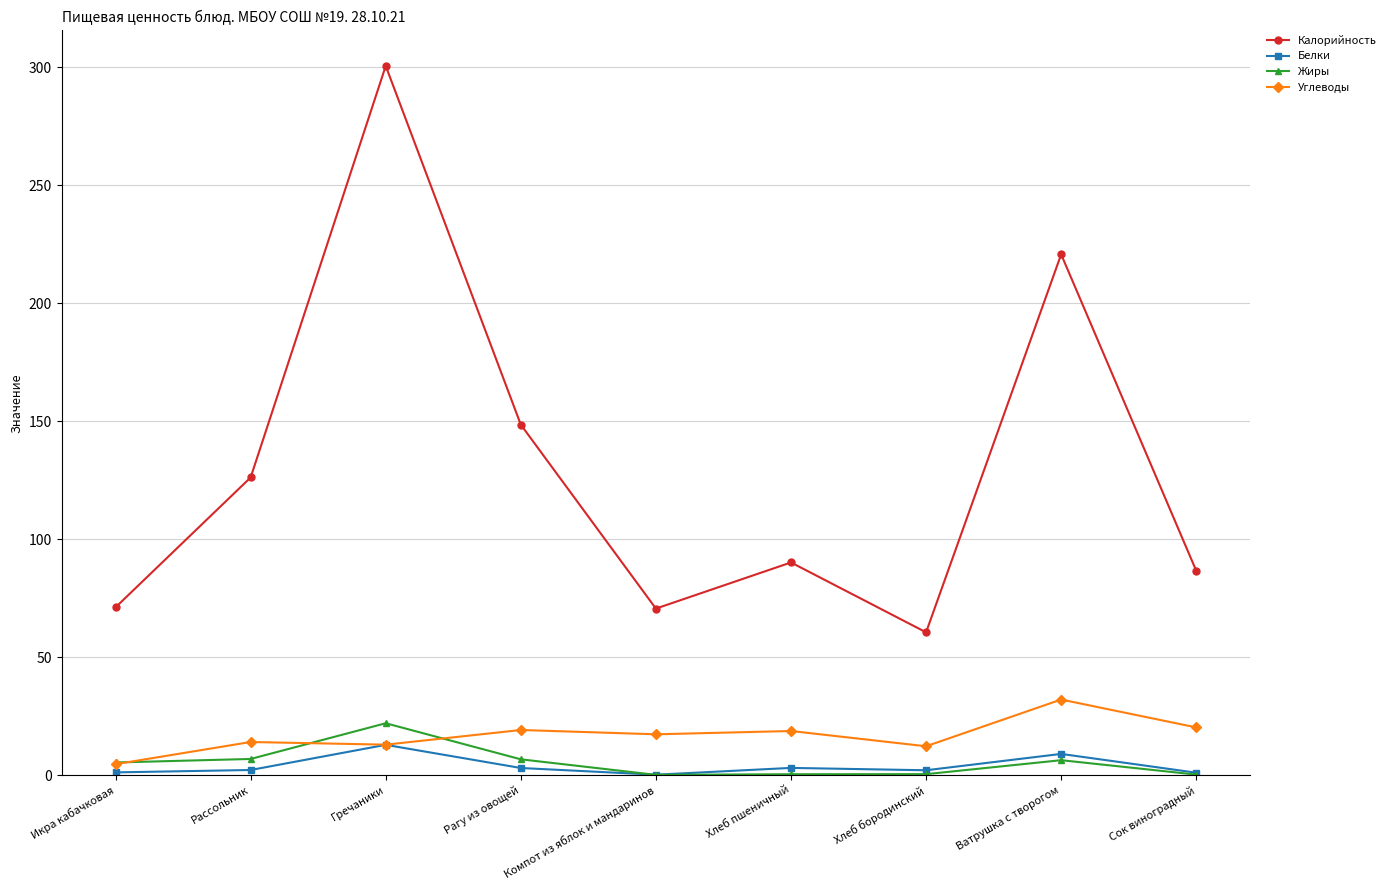

Between Хлеб бородинский and Сок виноградный, which series saw the biggest shift?

Калорийность